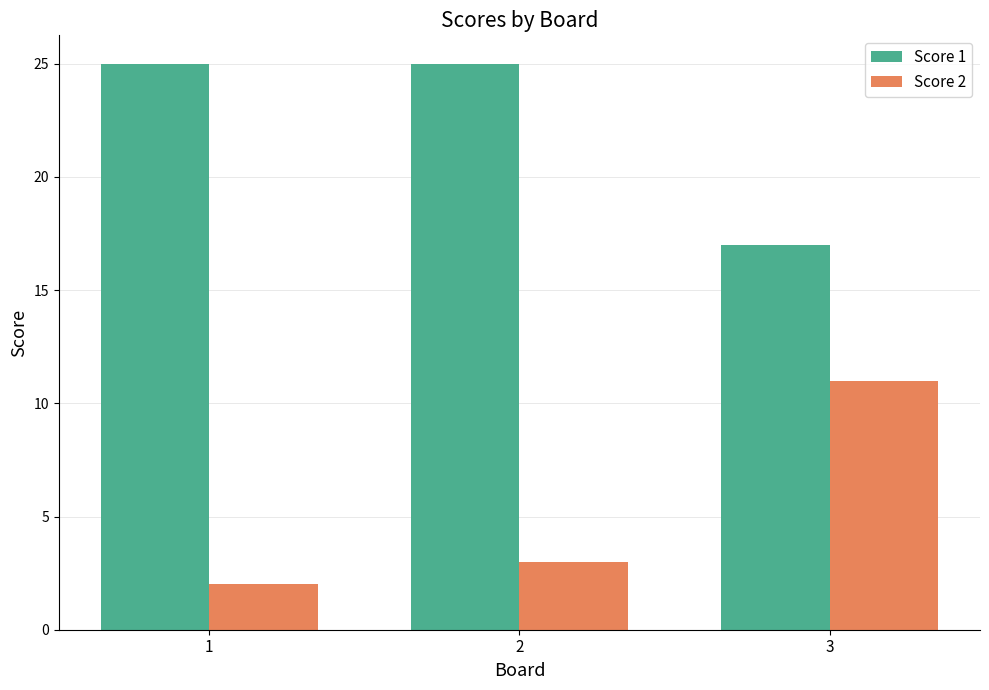

What is the greatest value displayed?

25